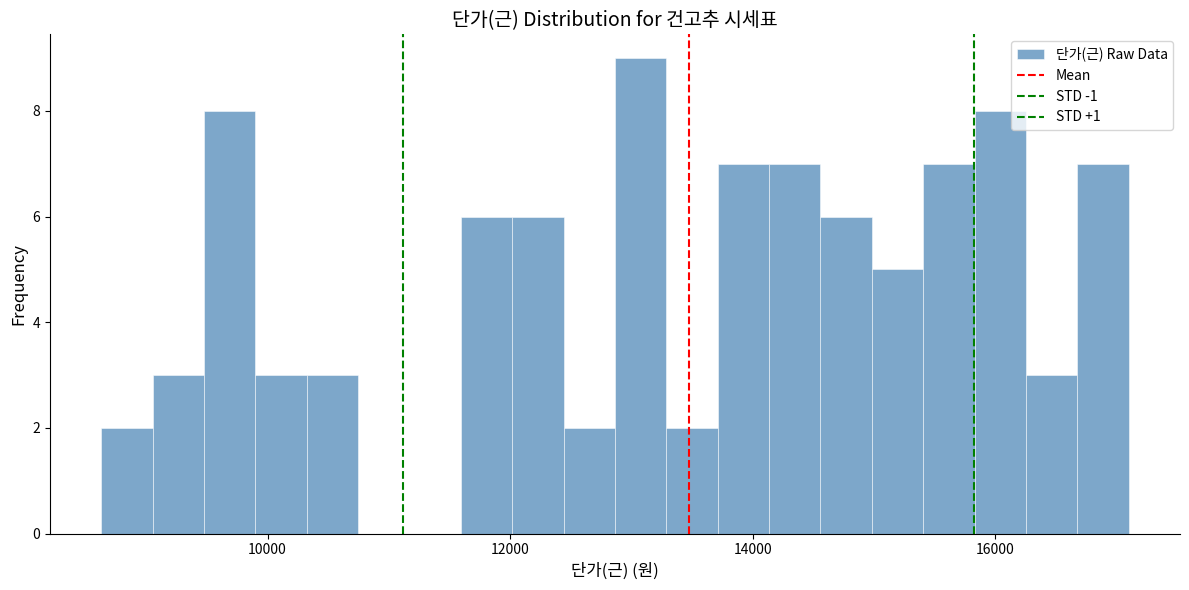

Read against the x-axis, roughly where is the centre of the tallest bar?

13000